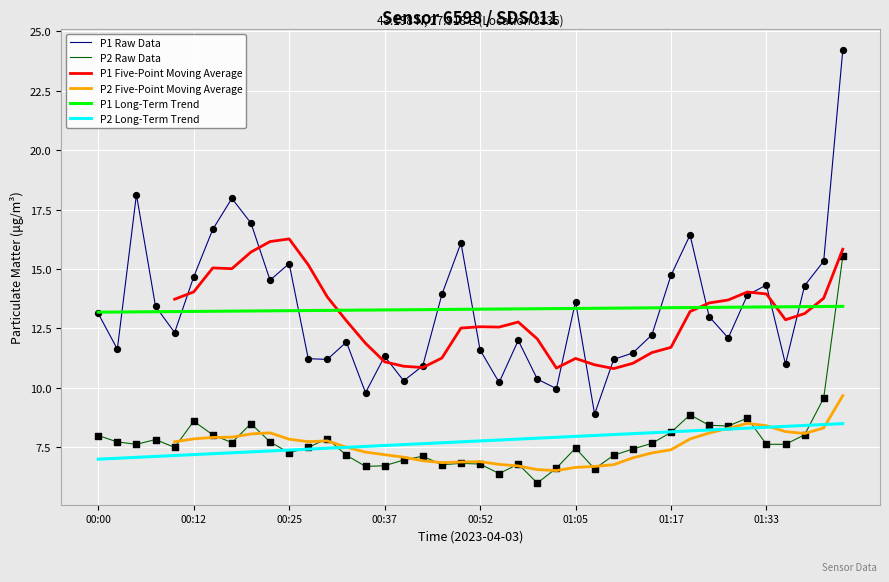

Which series reaches the minimum Y coordinate?

P2 Raw Data